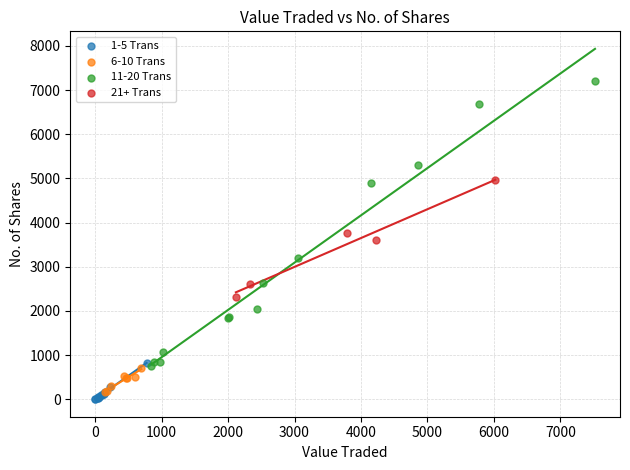

What are all the series names shown in the legend?

1-5 Trans, 6-10 Trans, 11-20 Trans, 21+ Trans